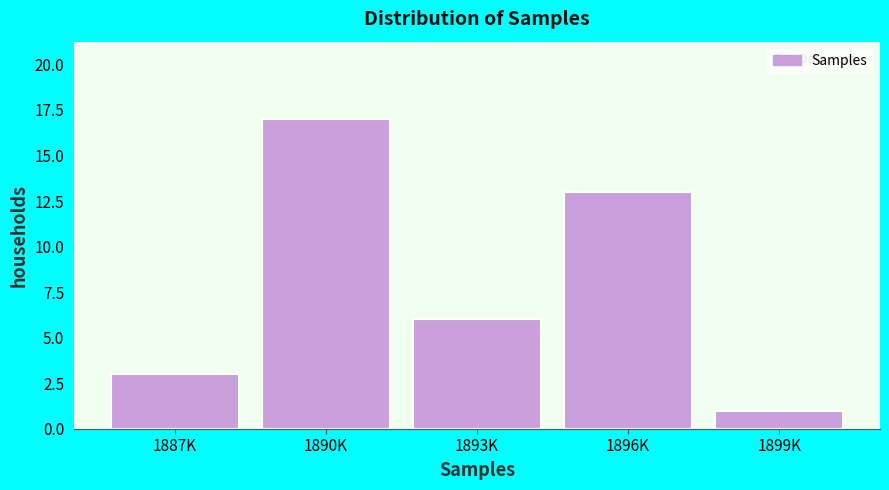

Reading left to right, list all the values displayed in this chart.

3	17	6	13	1